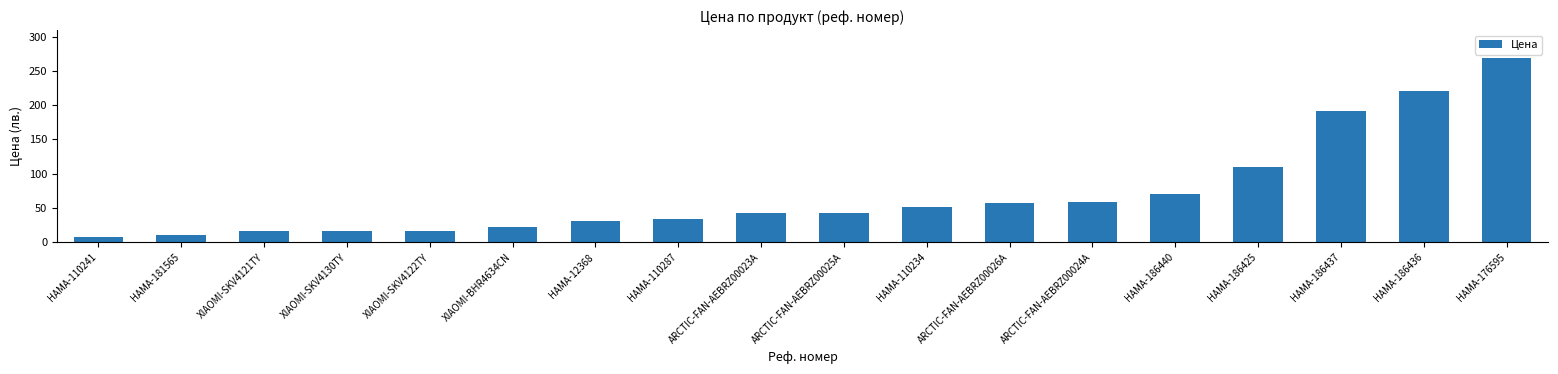

The value at HAMA-110287 is 33.9. True or false?

True